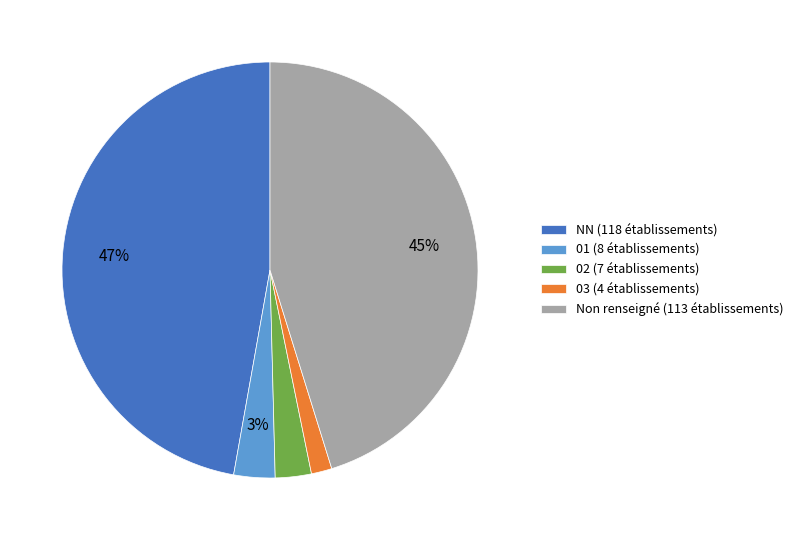

To the nearest percent, what portion does 03 (4 établissements) represent?

2%